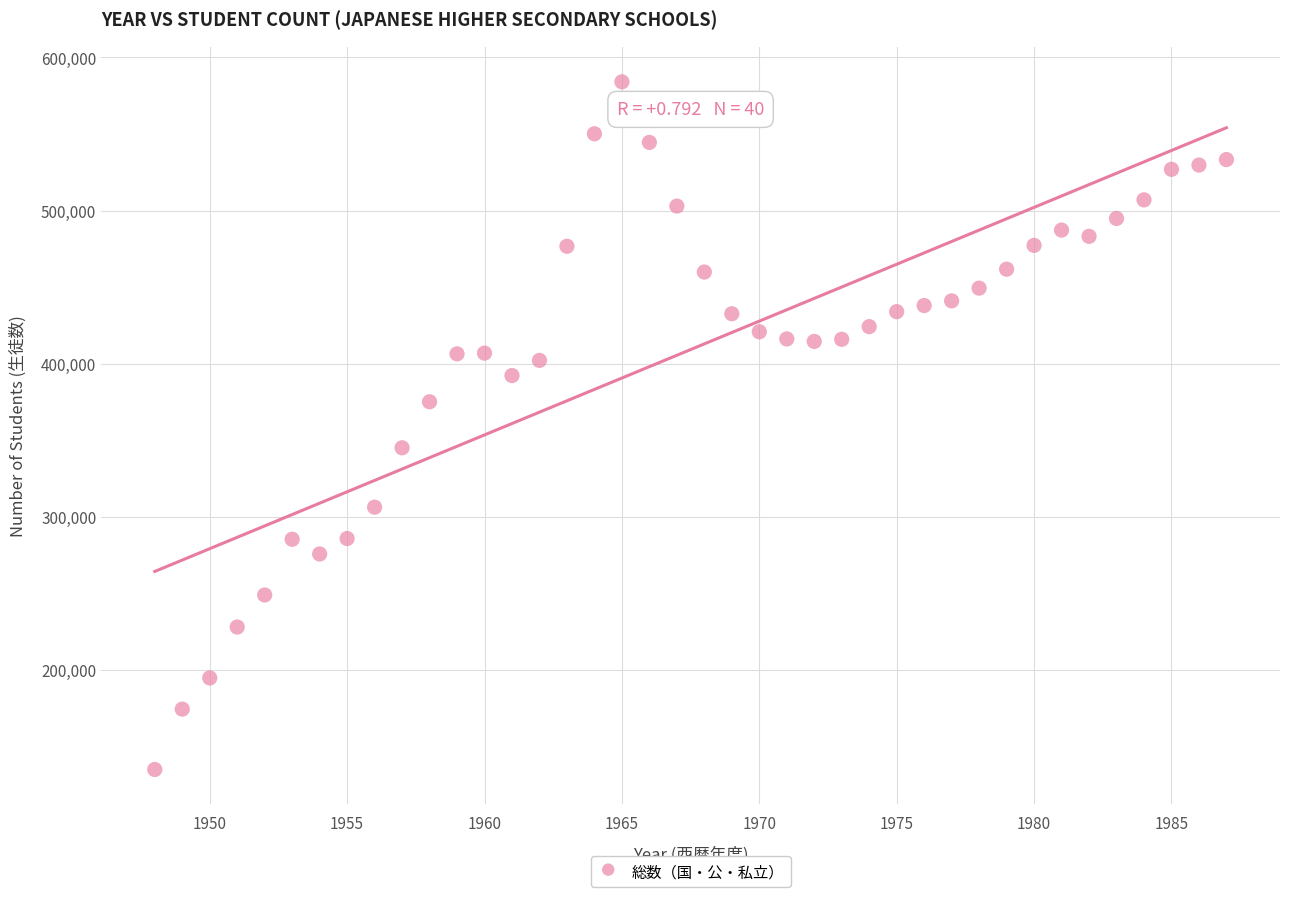

What is the range of X values (max minus min)?

39